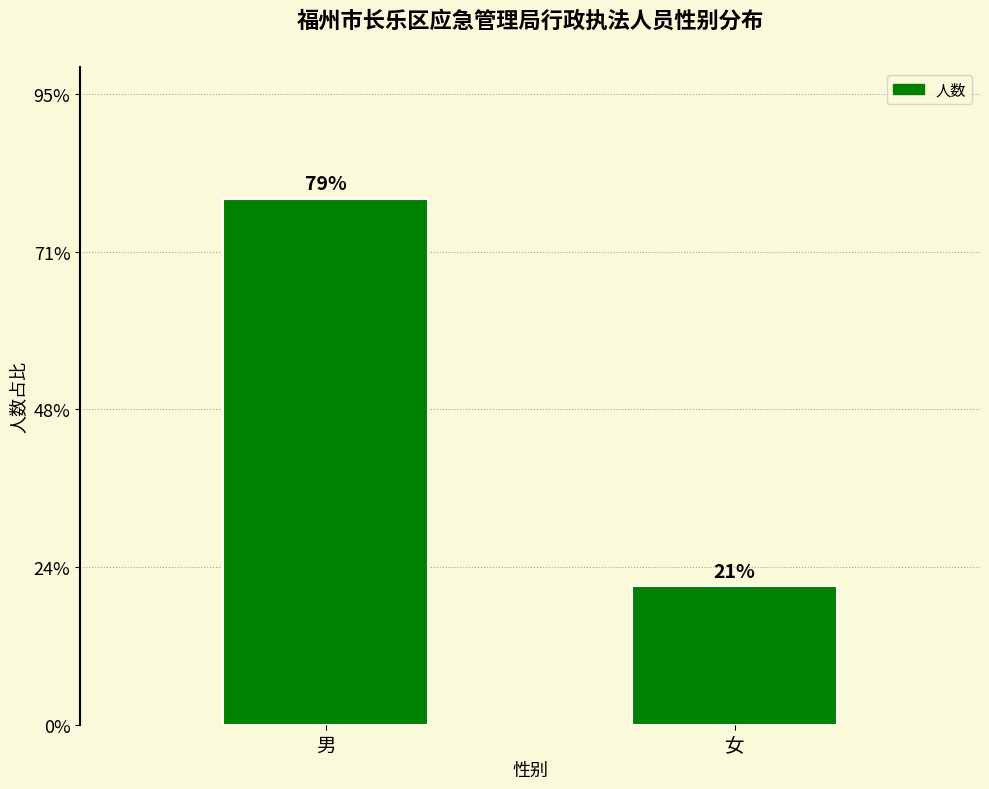

List the labels in order of value, smallest first.

女, 男